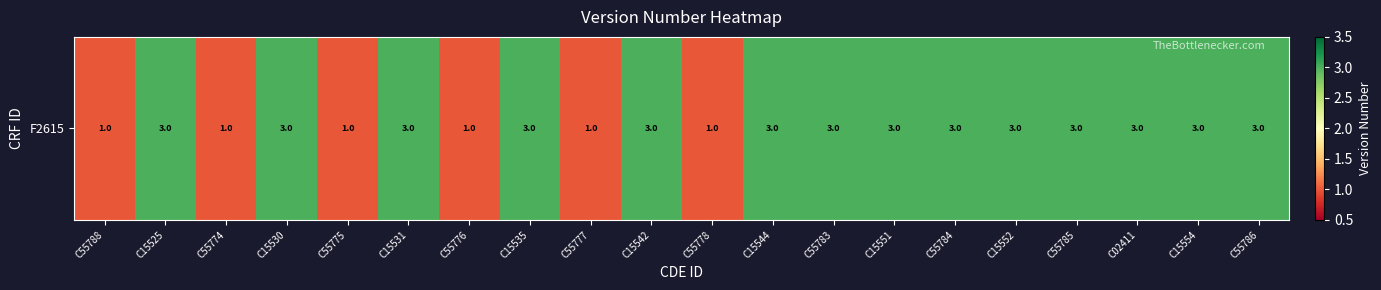

Rank the categories by value from highest to lowest.

C15525, C15530, C15531, C15535, C15542, C15544, C55783, C15551, C55784, C15552, C55785, C02411, C15554, C55786, C55788, C55774, C55775, C55776, C55777, C55778